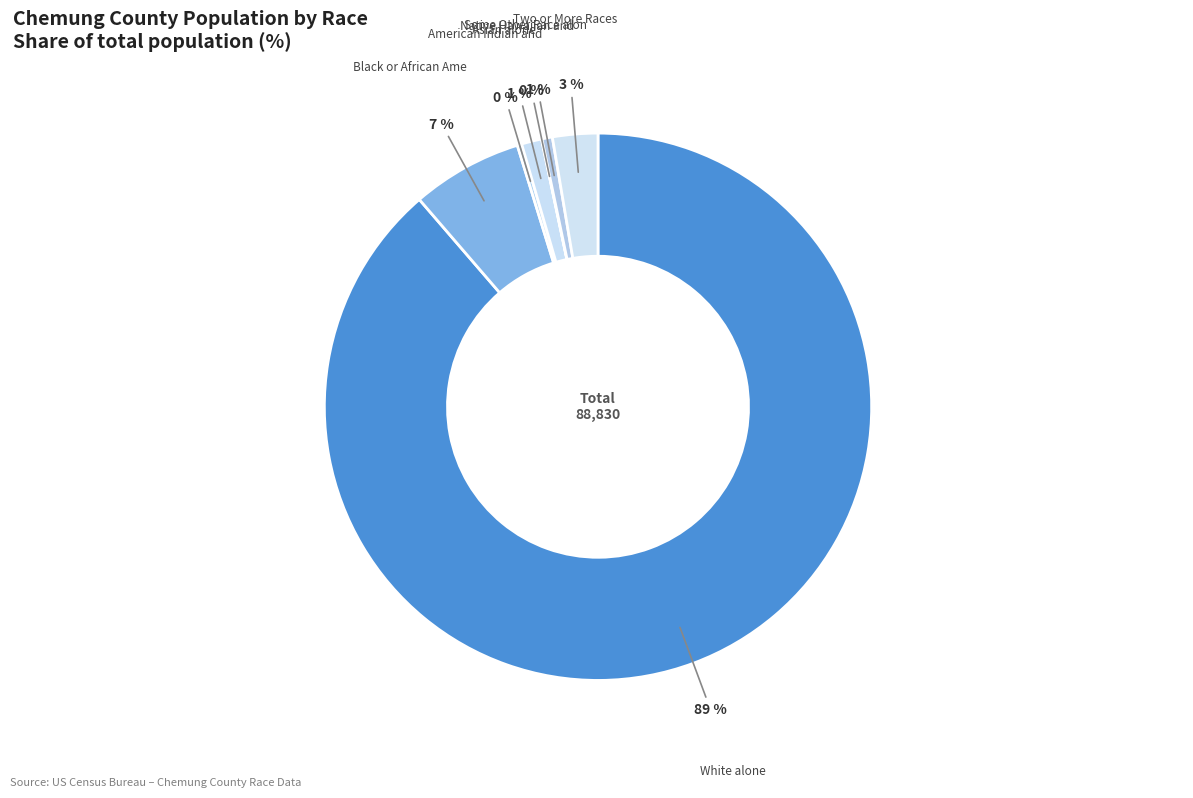

Which category has the biggest portion of the pie?

White alone